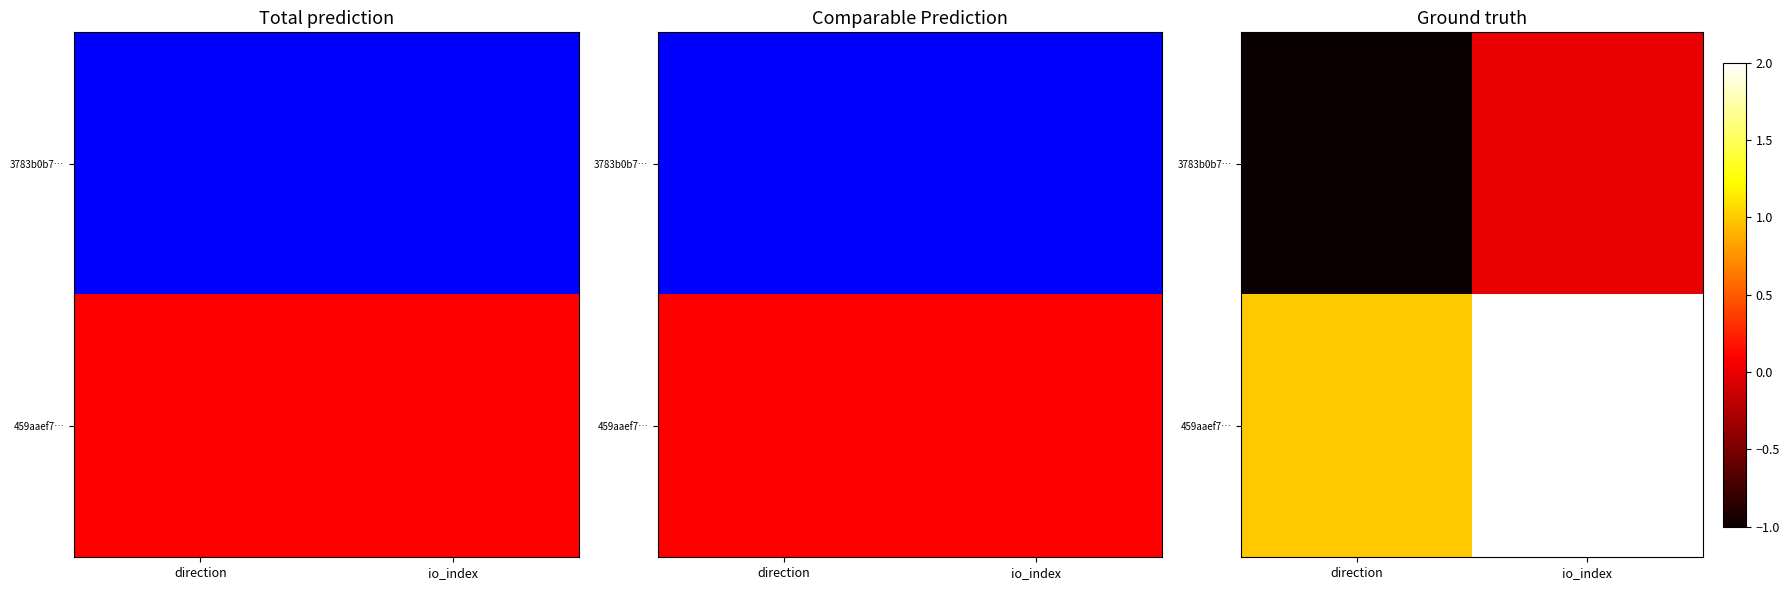

Count the 459aaef7… values in the range 1 to 2.

2